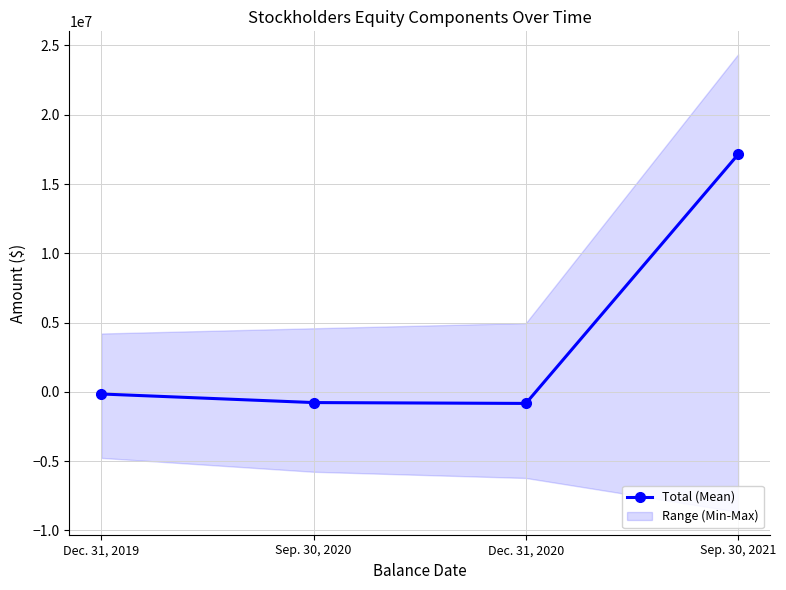

List the labels in order of value, smallest first.

Dec. 31, 2020, Sep. 30, 2020, Dec. 31, 2019, Sep. 30, 2021